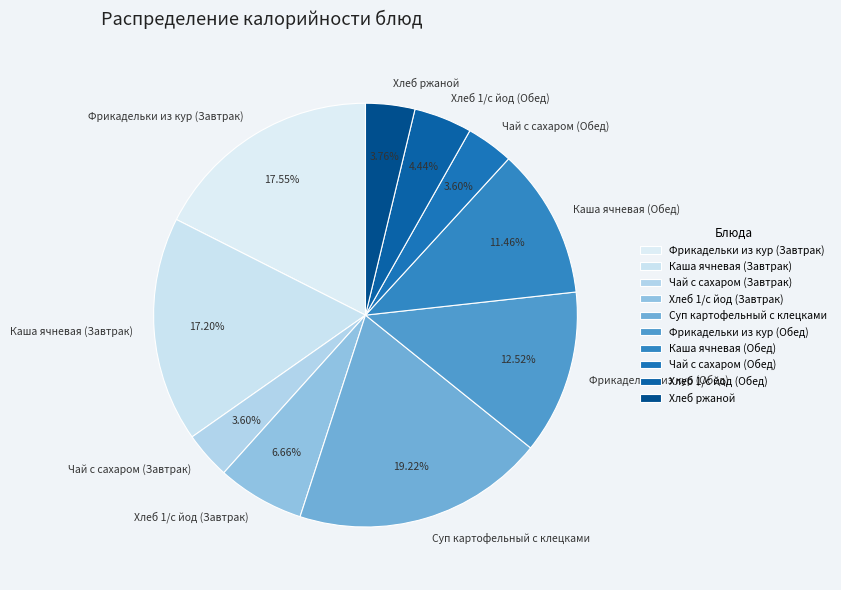

To the nearest percent, what portion does Хлеб 1/с йод (Завтрак) represent?

7%